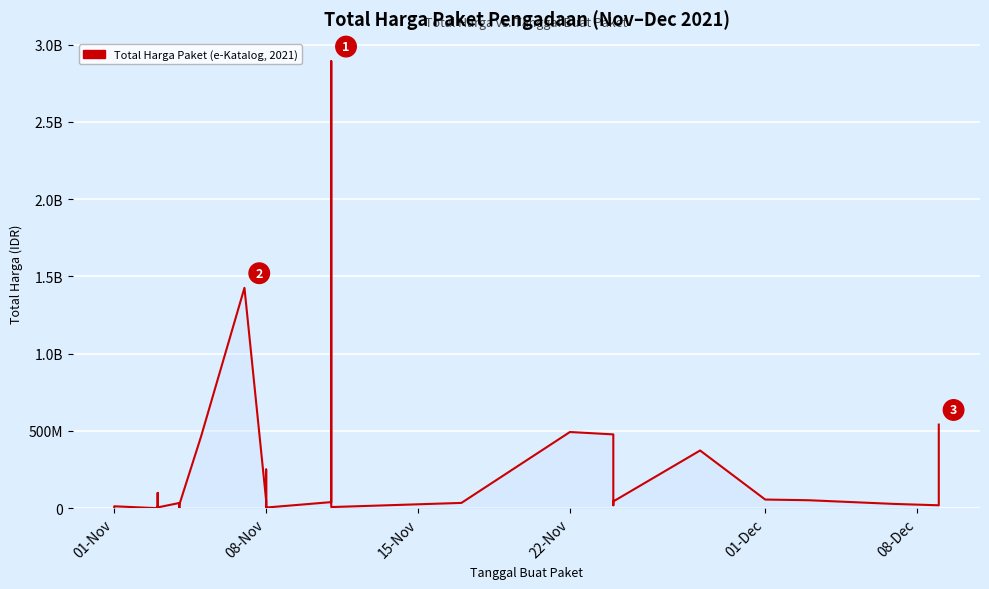

What is the sum of all values?

7518497085